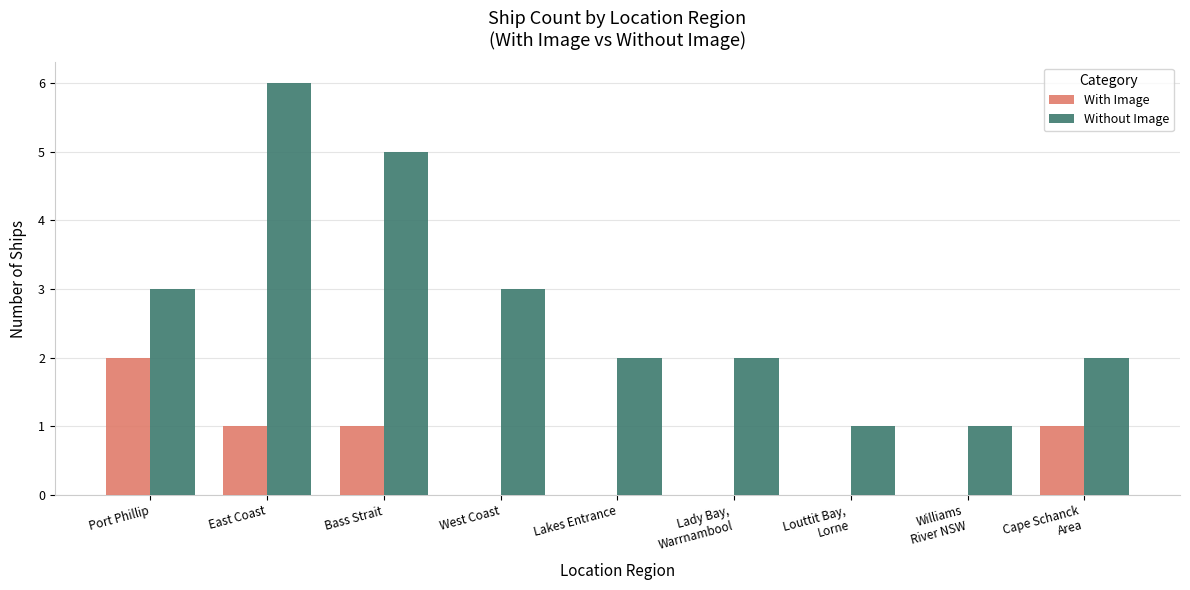

What is the sum of all Without Image values?

25